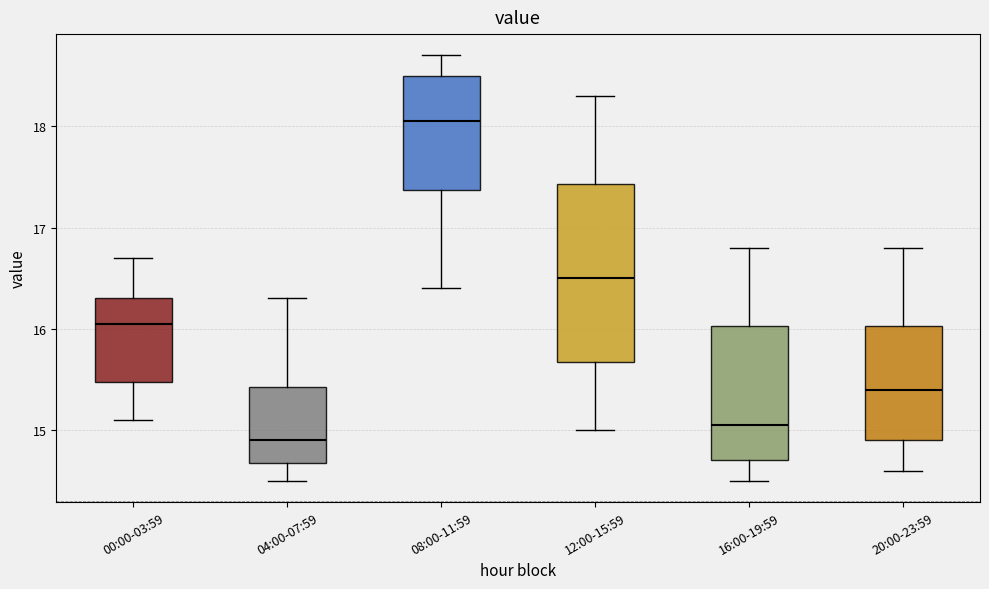

Comparing the boxes themselves (not the whiskers), which one is the tallest?

12:00-15:59